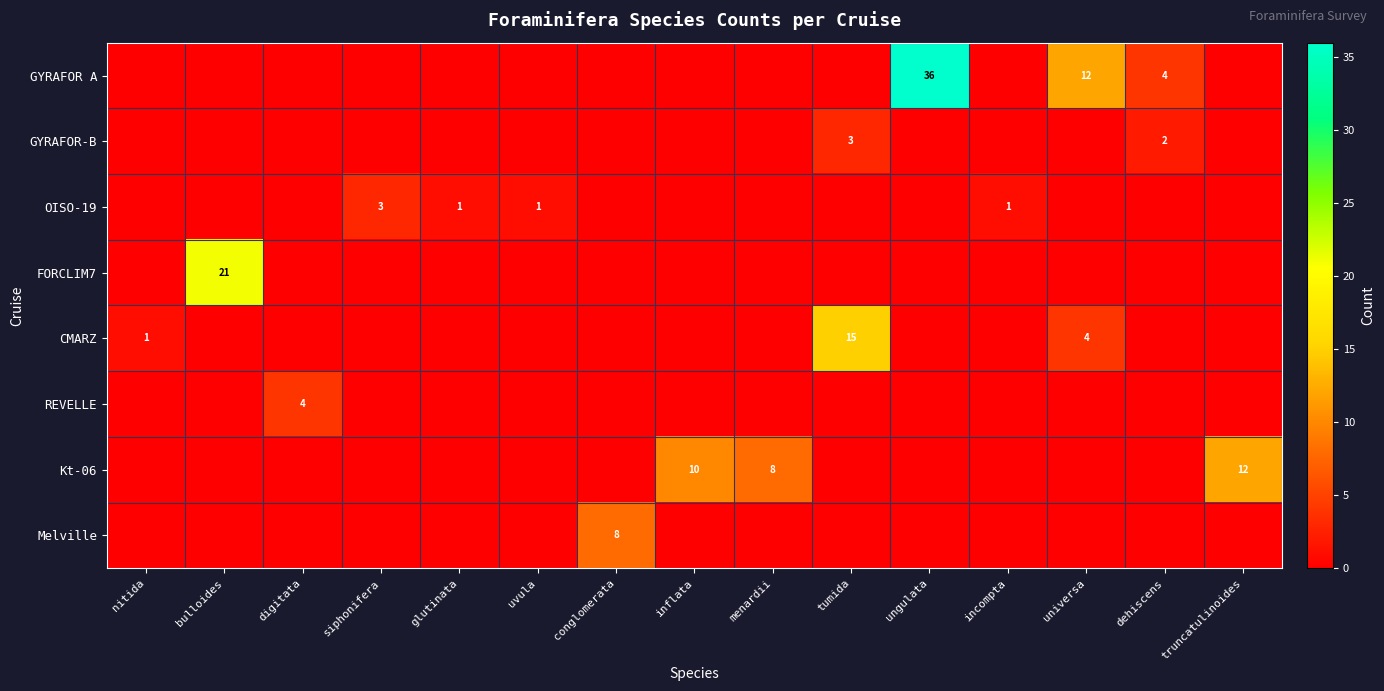

Is it true that OISO-19 equals 2 at glutinata?

False